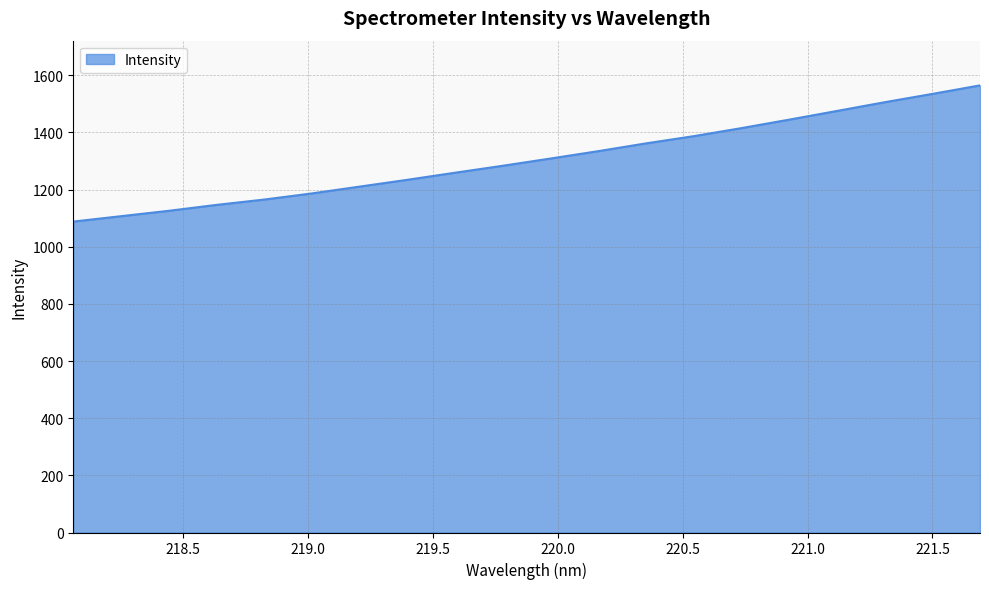

Does the chart have visible grid lines?

Yes